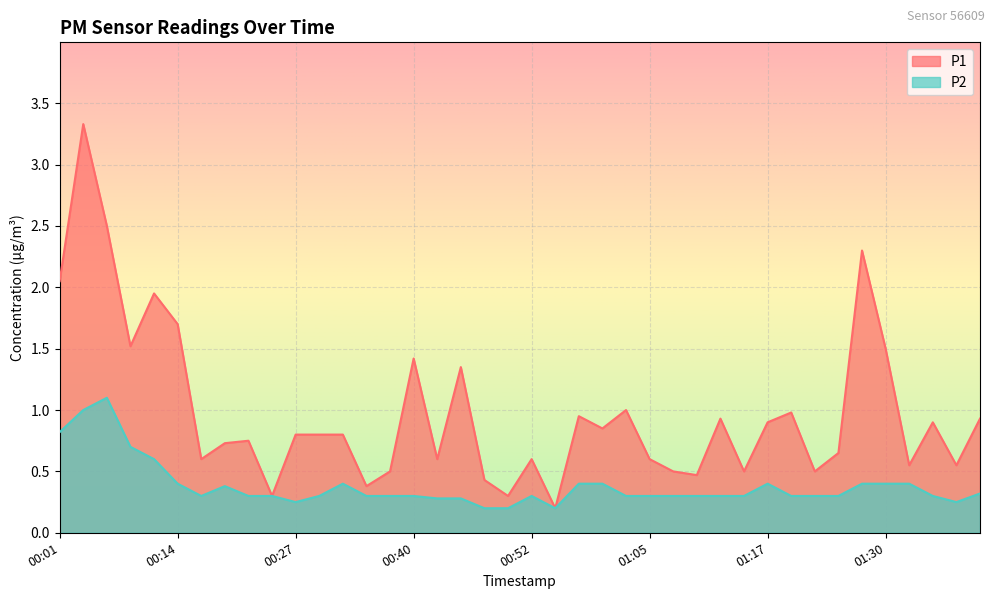

What are all the series names shown in the legend?

P1, P2